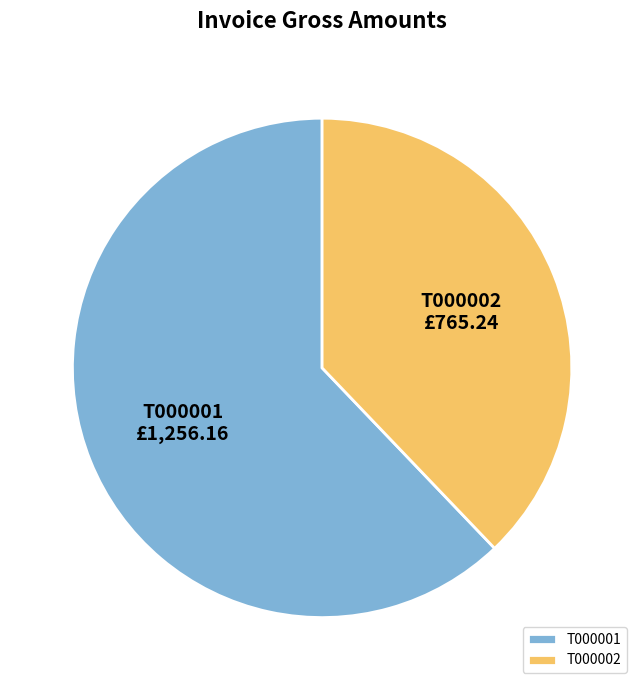

What is the smallest slice in the pie chart?

T000002